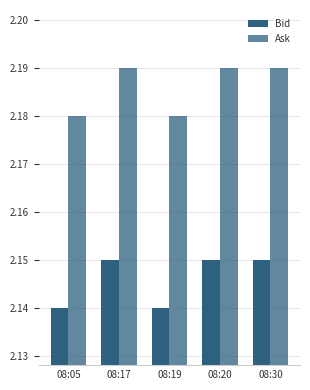

Does the chart contain any negative values?

No